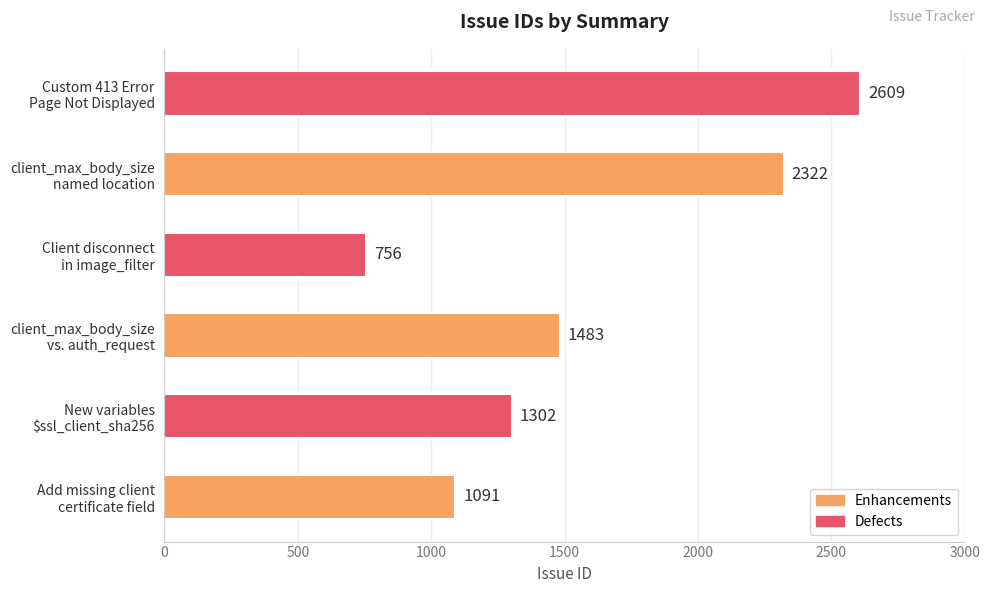

At which category does the chart reach its peak across all series?

Custom 413 Error
Page Not Displayed